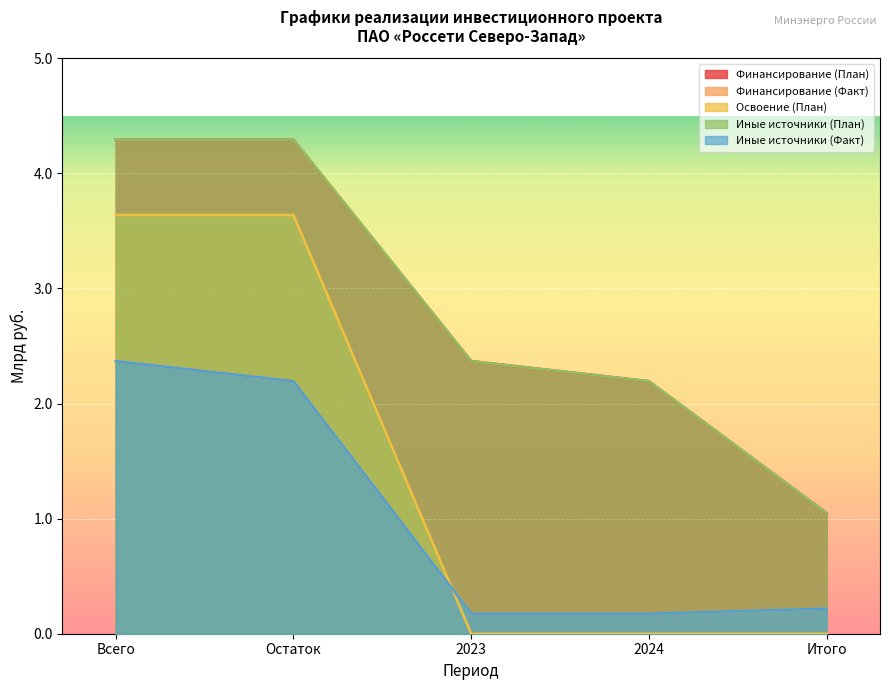

Where is Иные источники (Факт) nearest to the value 1?

Итого